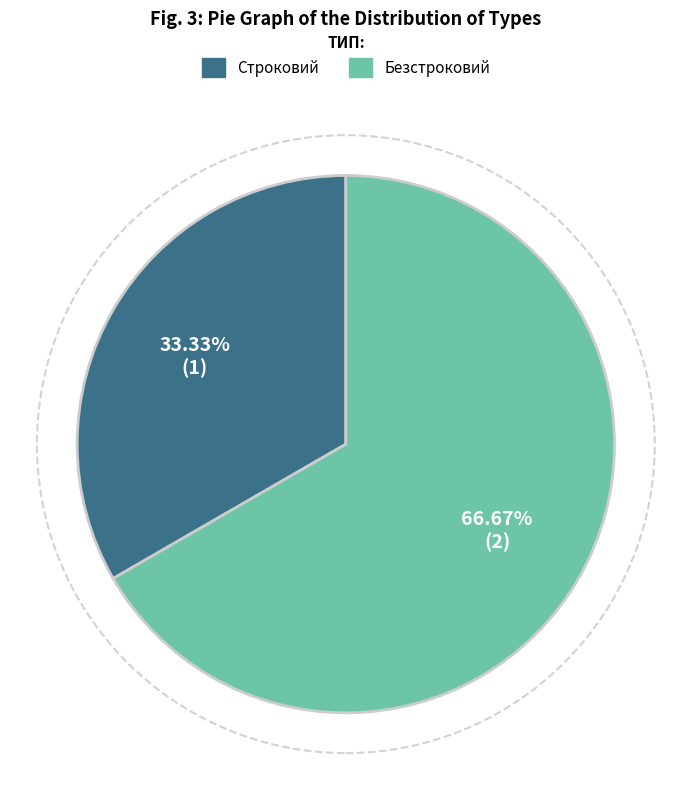

To the nearest percent, what is the difference between the largest and smallest slice percentages?

33%